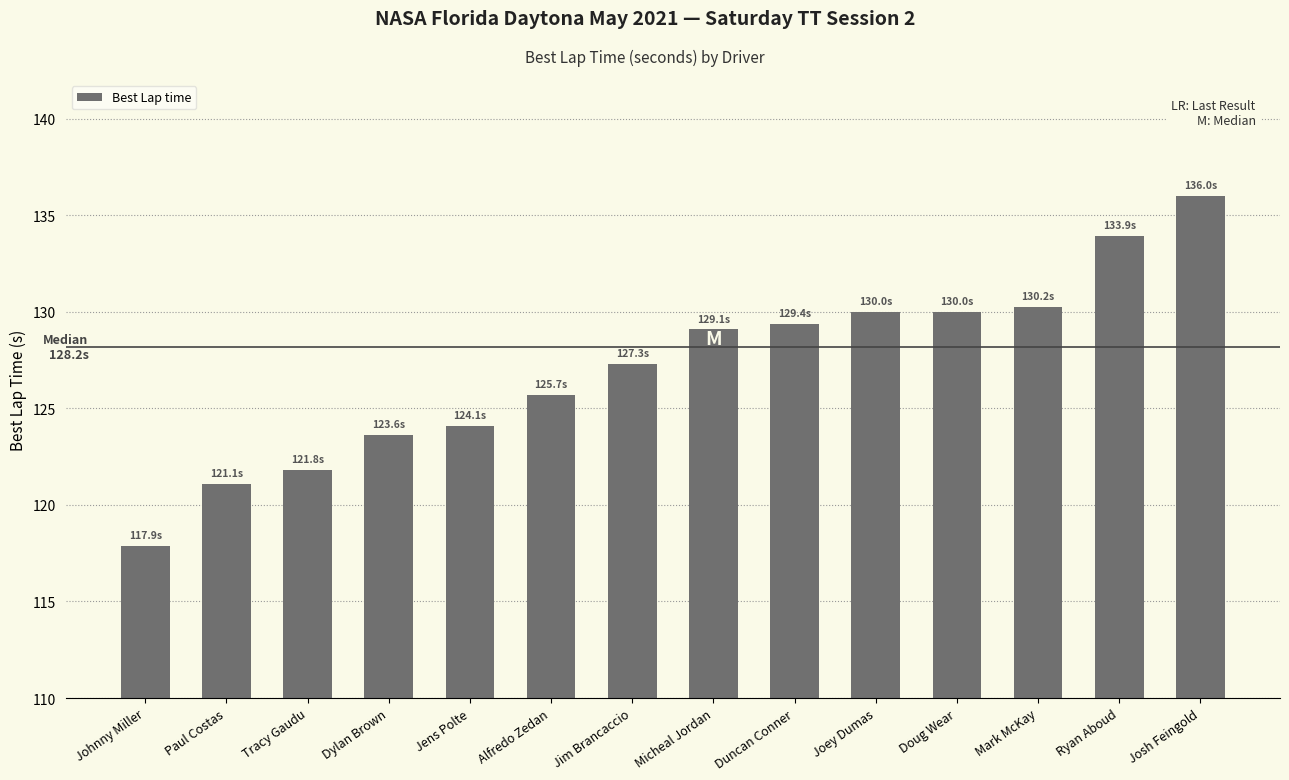

Count the number of data series in this chart.

1